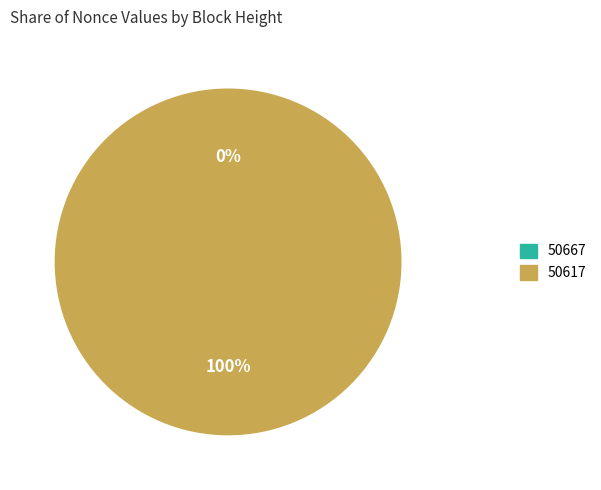

What percentage is NOT represented by 50667?

100.0%